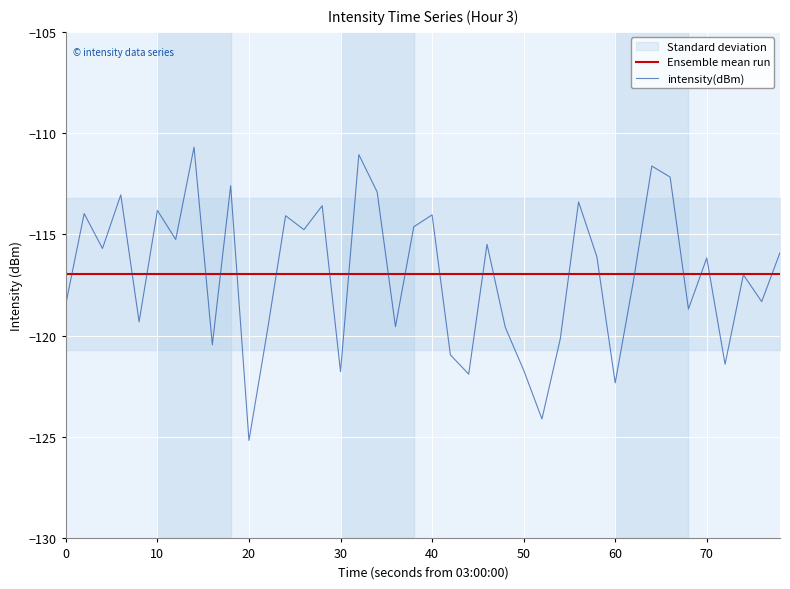

At which label does intensity(dBm) reach its minimum?

20